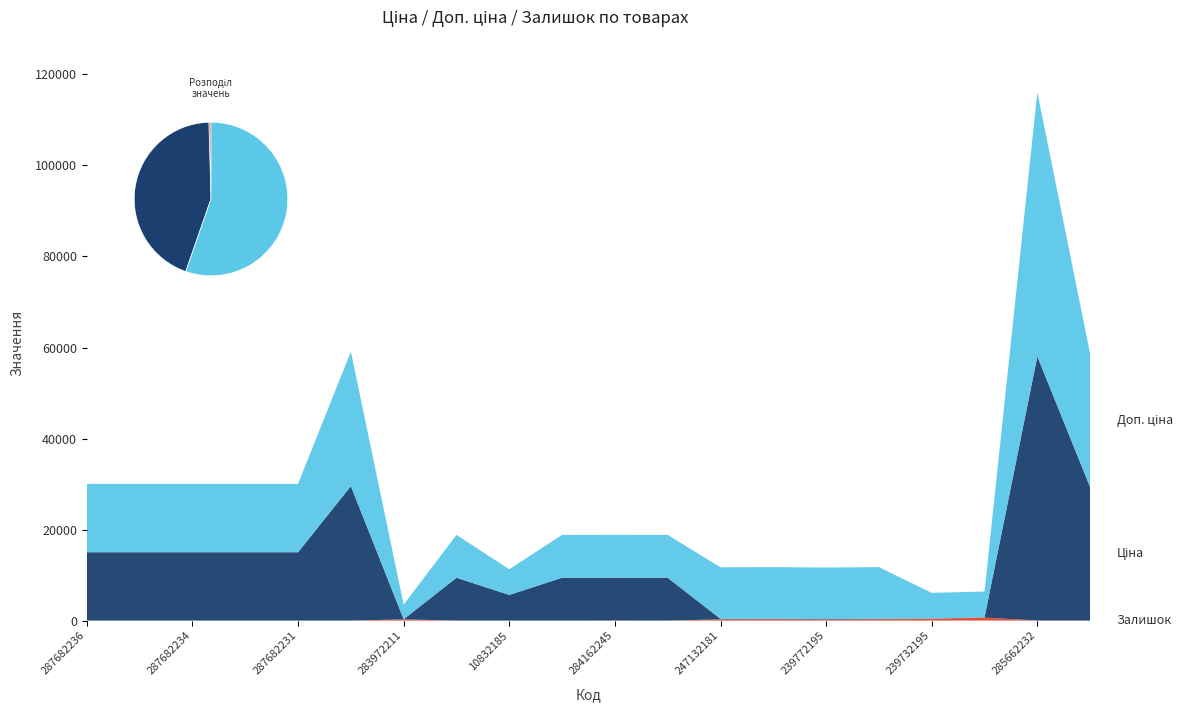

Reading left to right, transcribe all the data shown in this chart.

Ціна: 287682236=15019.2	287682235=15019.2	287682234=15019.2	287682233=15019.2	287682231=15019.2	287702232=29548.9	283972211=32.0	284162248=9416.9	10832185=5636.0	284162246=9416.9	284162245=9416.9	284162244=9416.9	247132181=113.3	247132180=113.3	239772195=113.3	239772179=113.3	239732195=56.7	239732179=56.7	285662232=58037.0	285642236=29294.9
Доп. ціна: 287682236=15019.2	287682235=15019.2	287682234=15019.2	287682233=15019.2	287682231=15019.2	287702232=29548.9	283972211=3205.0	284162248=9416.9	10832185=5636.0	284162246=9416.9	284162245=9416.9	284162244=9416.9	247132181=11334.0	247132180=11334.0	239772195=11334.0	239772179=11334.0	239732195=5667.0	239732179=5667.0	285662232=58037.0	285642236=29294.9
Залишок: 287682236=0.0	287682235=0.0	287682234=0.0	287682233=0.0	287682231=0.0	287702232=0.0	283972211=264.0	284162248=0.0	10832185=2.0	284162246=0.0	284162245=7.0	284162244=0.0	247132181=260.0	247132180=290.0	239772195=215.0	239772179=290.0	239732195=370.0	239732179=658.0	285662232=13.0	285642236=12.0